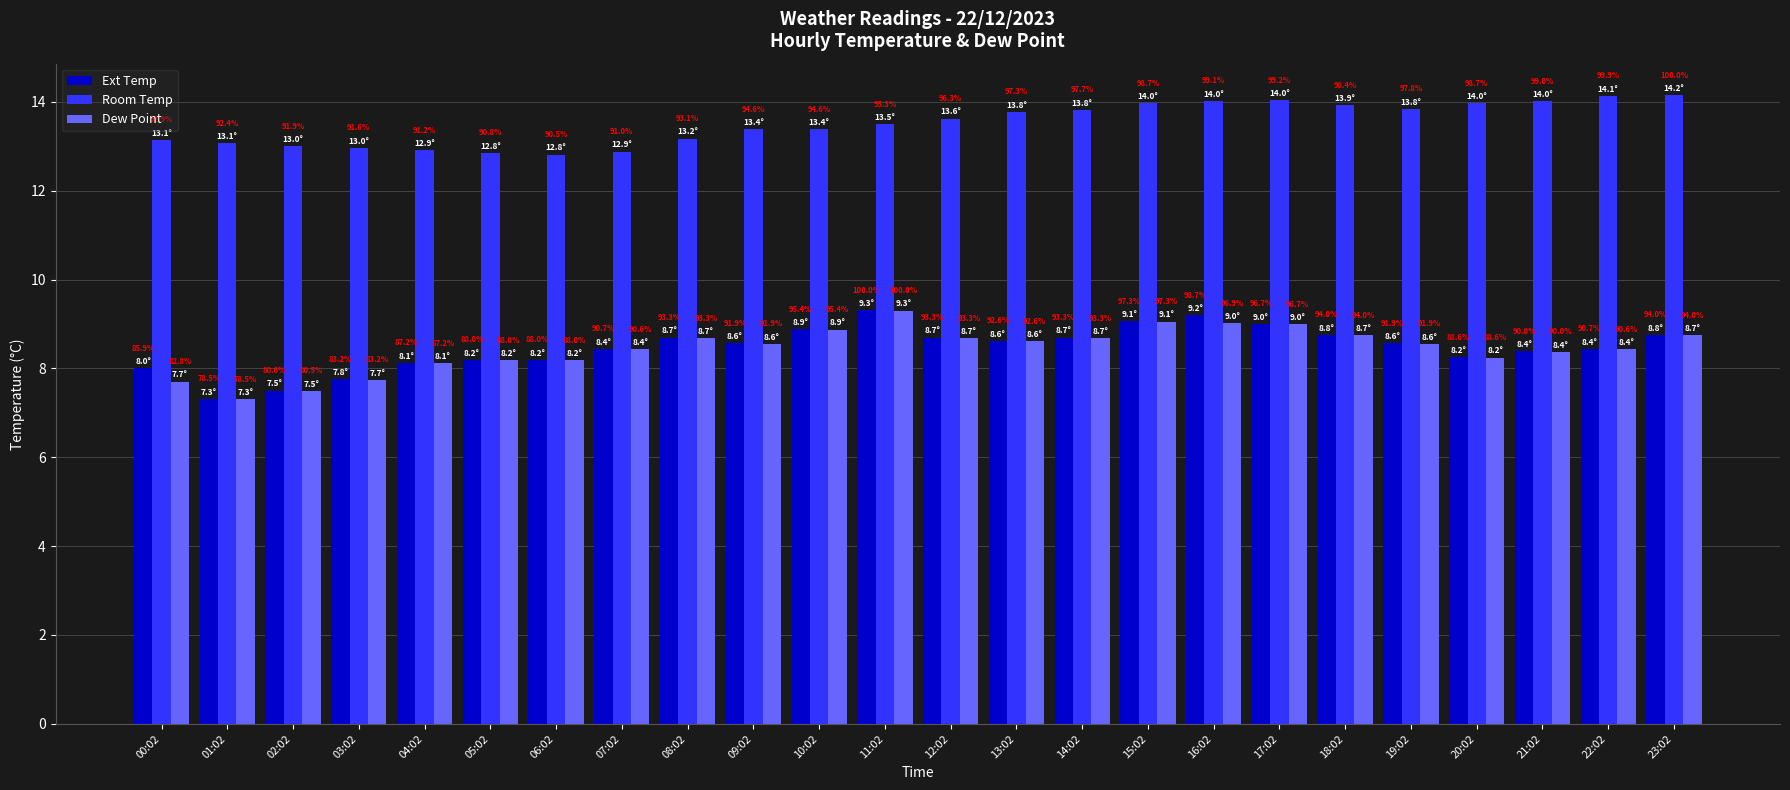

Does the chart contain stacked bars?

No